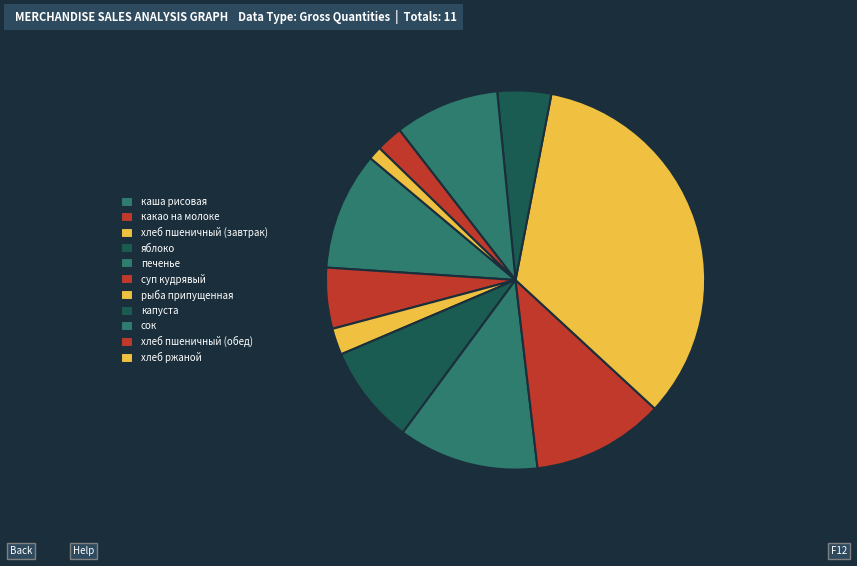

To the nearest percent, what is the average slice percentage?

9%